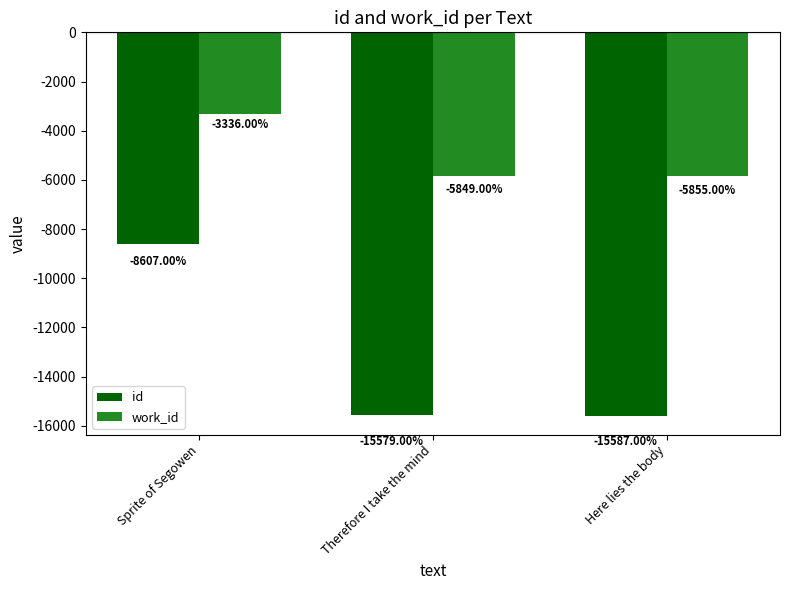

What is the label of the 2nd bar from the right?

Therefore I take the mind